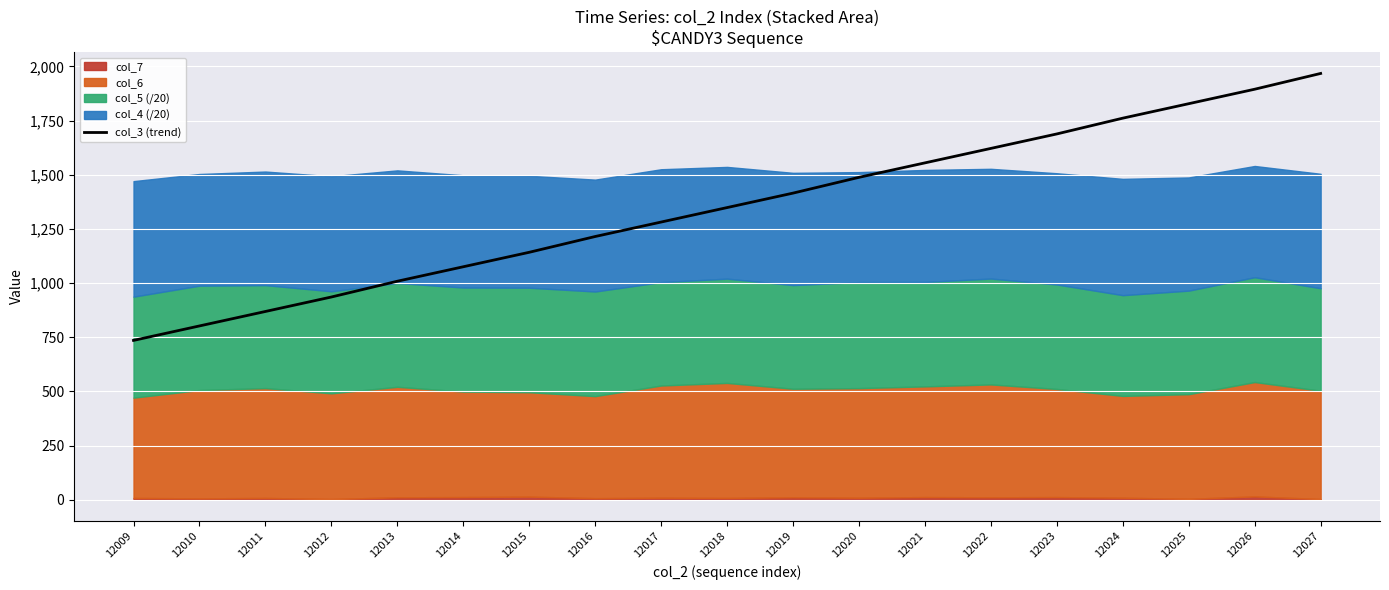

At which label does the data first exceed 1348?

12018